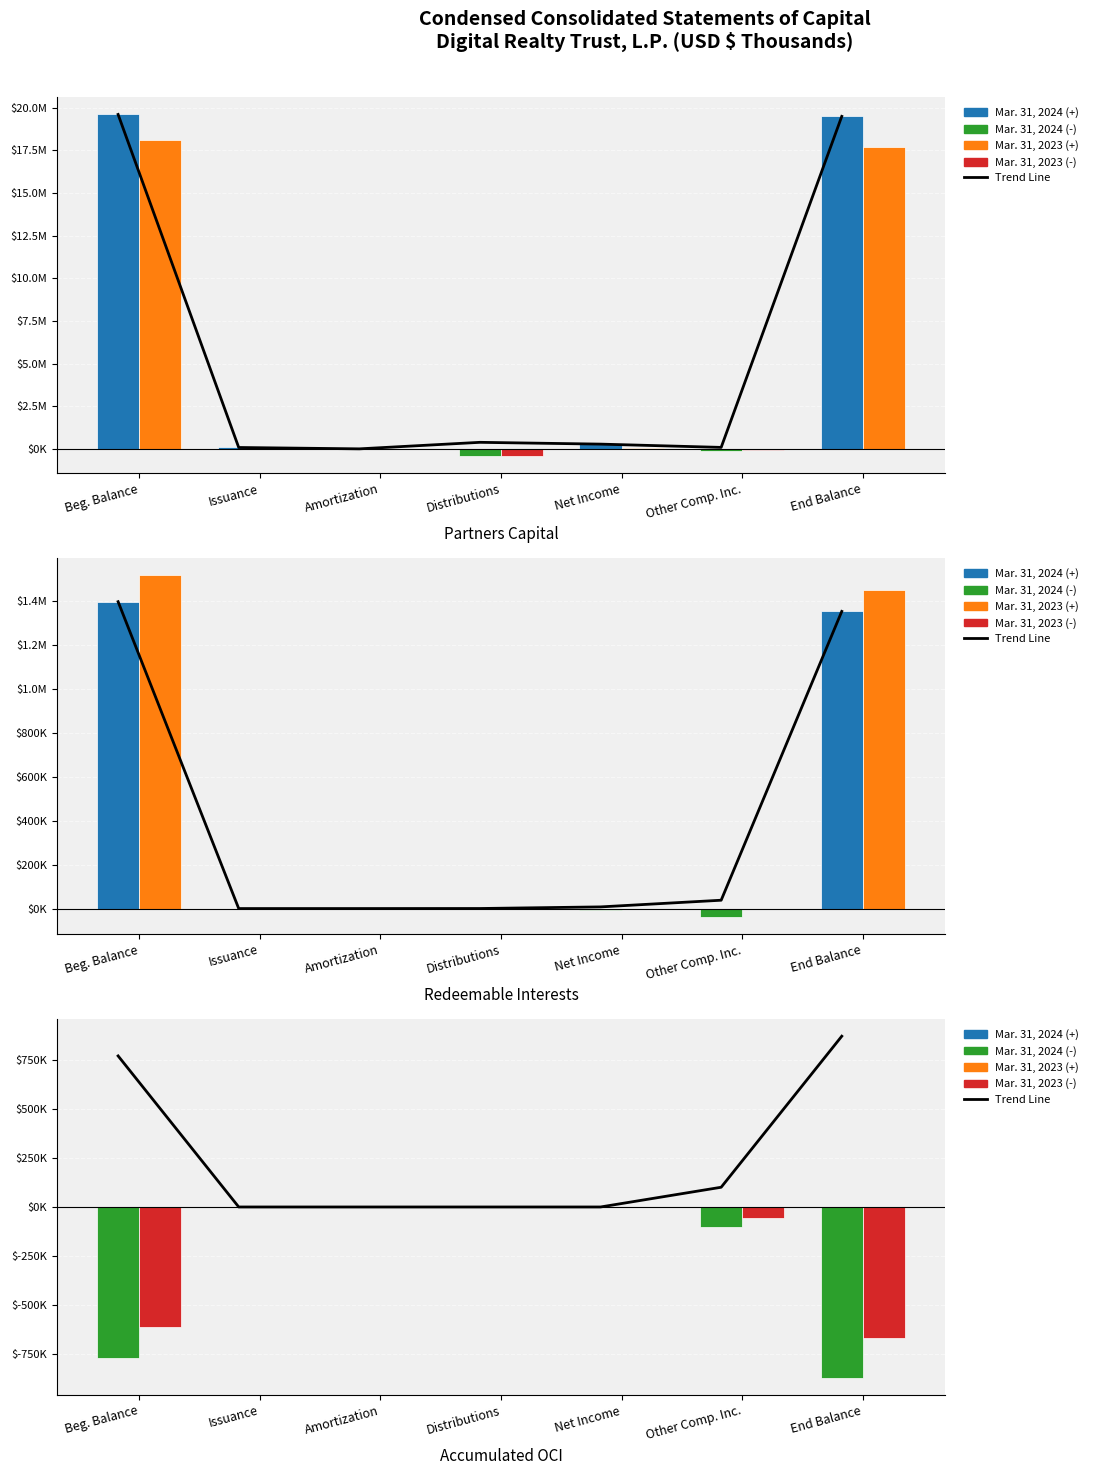

Which series has the widest spread of values?

Trend Line 2024